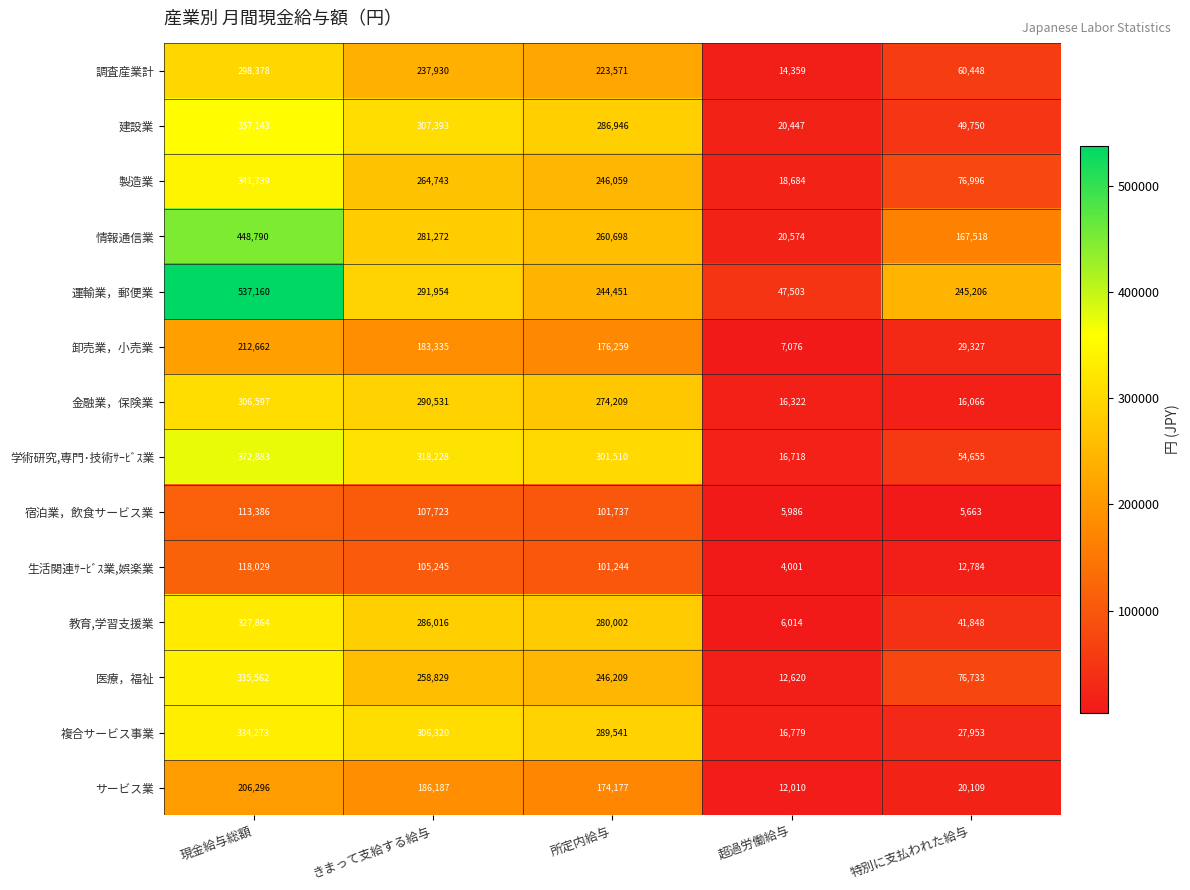

What value does the 医療，福祉 series have at 特別に支払われた給与, to the nearest 50?

76750